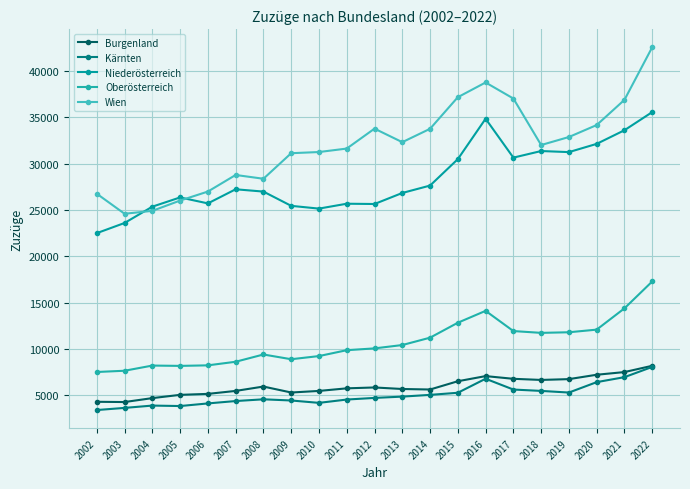

In Burgenland, how many points are higher than both neighbors (excluding endpoints)?

3